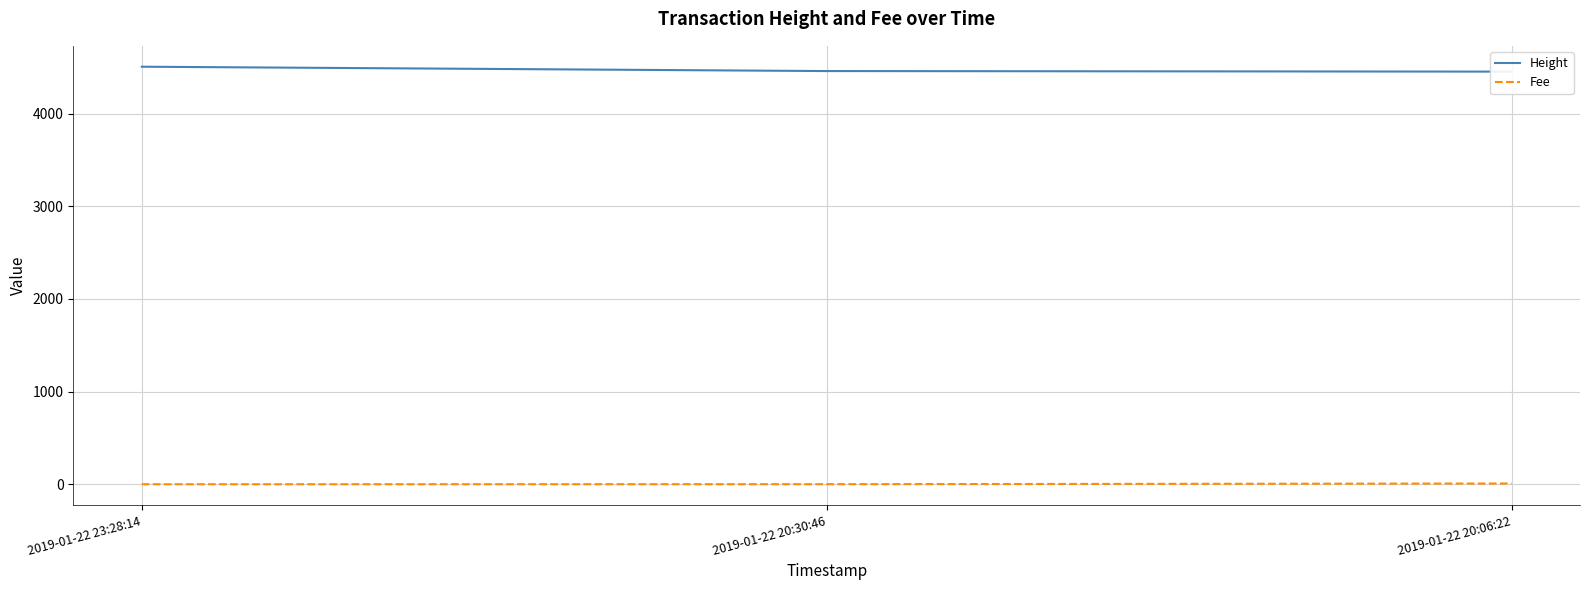

Which series has the largest range (max minus min)?

Height